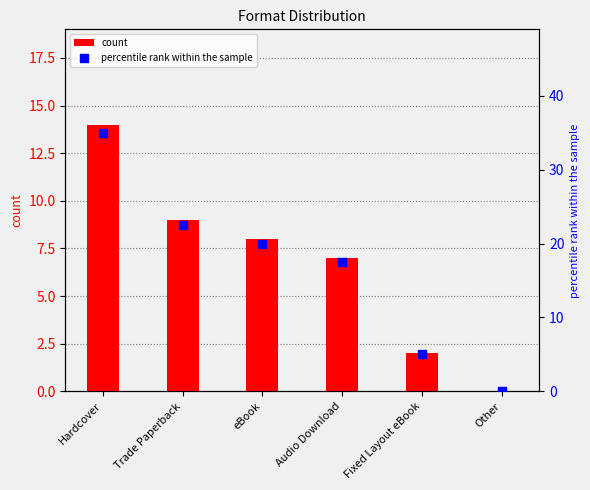

Is the value of count at eBook greater than the value of percentile rank within the sample at Trade Paperback?

No